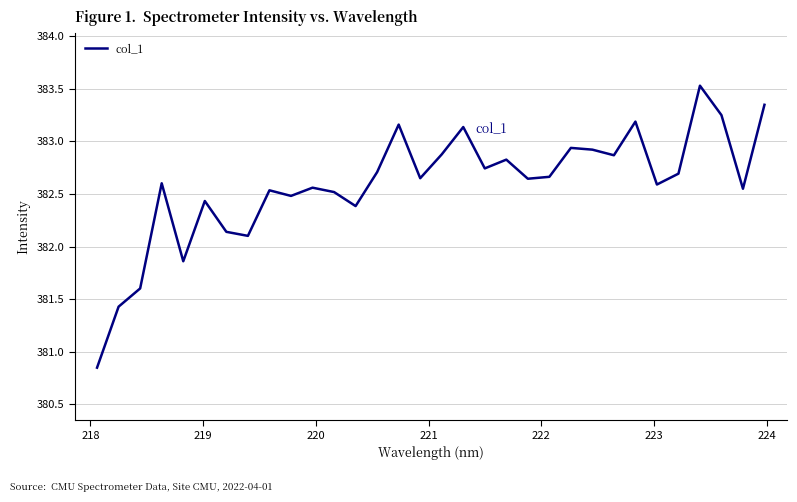

How many lines are shown in the chart?

1